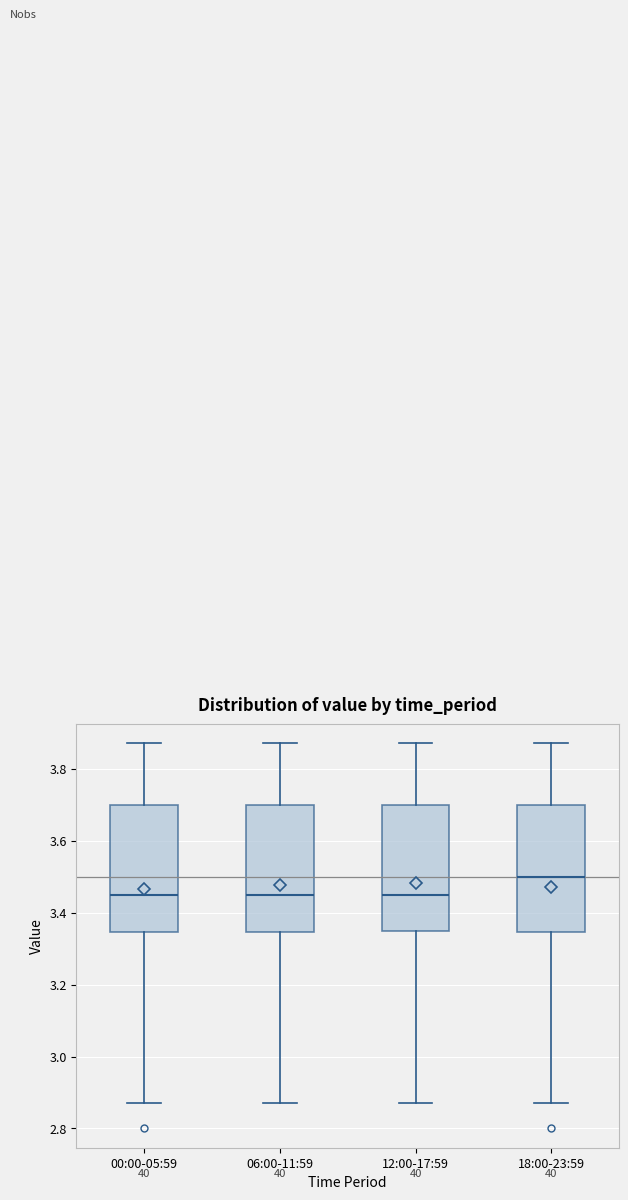

Reading left to right, read every box against the y-axis: the position of its median line, the range the box covers, and the ends of its whiskers. The values are not printed on the chart, so give them approximately, as read against the axis.

00:00-05:59: median 3.46, box 3.34 to 3.70, whiskers 2.88 to 3.88
06:00-11:59: median 3.46, box 3.34 to 3.70, whiskers 2.88 to 3.88
12:00-17:59: median 3.46, box 3.36 to 3.70, whiskers 2.88 to 3.88
18:00-23:59: median 3.50, box 3.34 to 3.70, whiskers 2.88 to 3.88